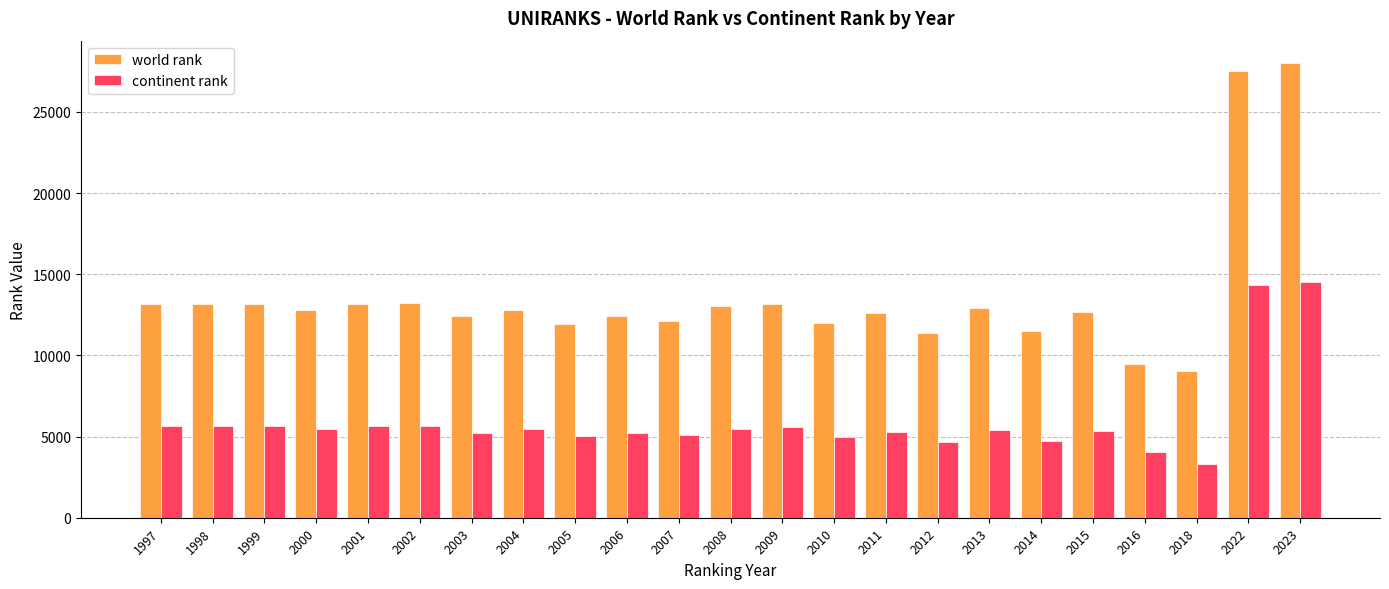

How many groups of bars are there?

23